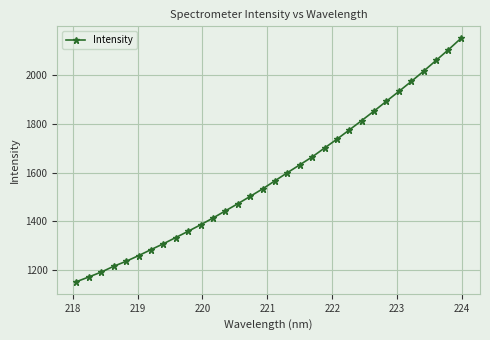

What is the average value?

1585.2